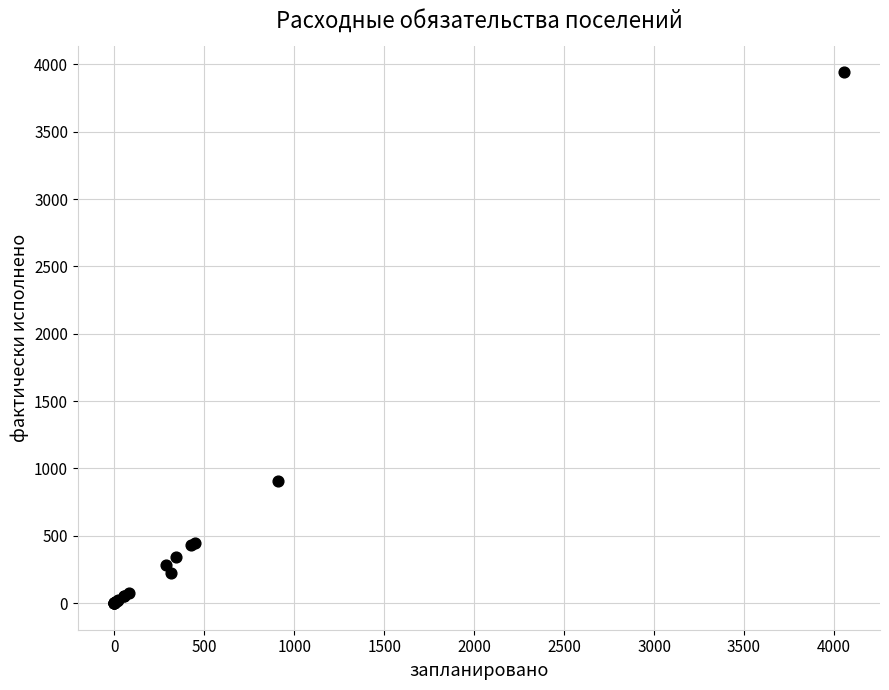

What Y value in the scatter plot is closest to 1970?

907.8